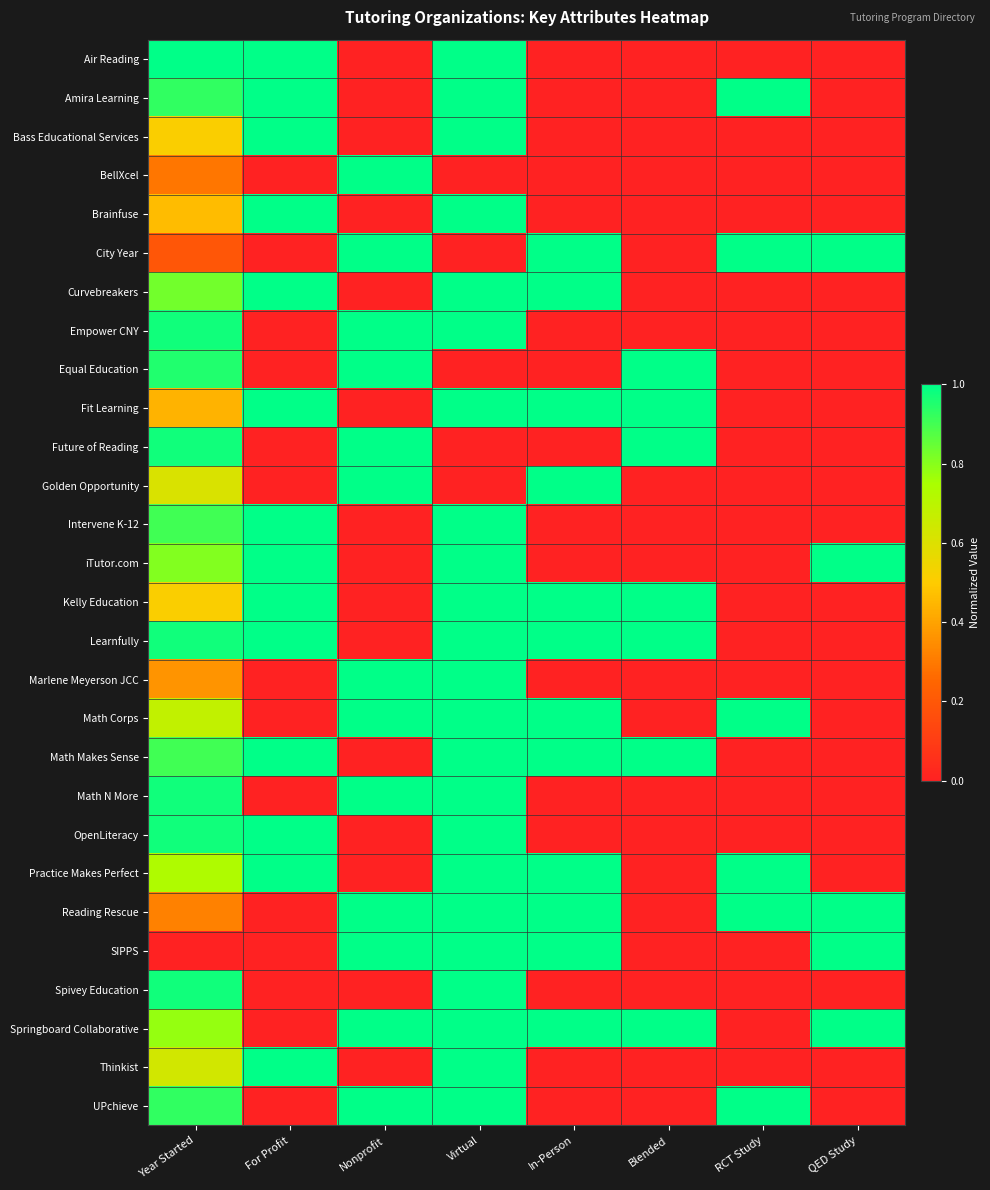

Which category has the highest value across all series?

Year Started